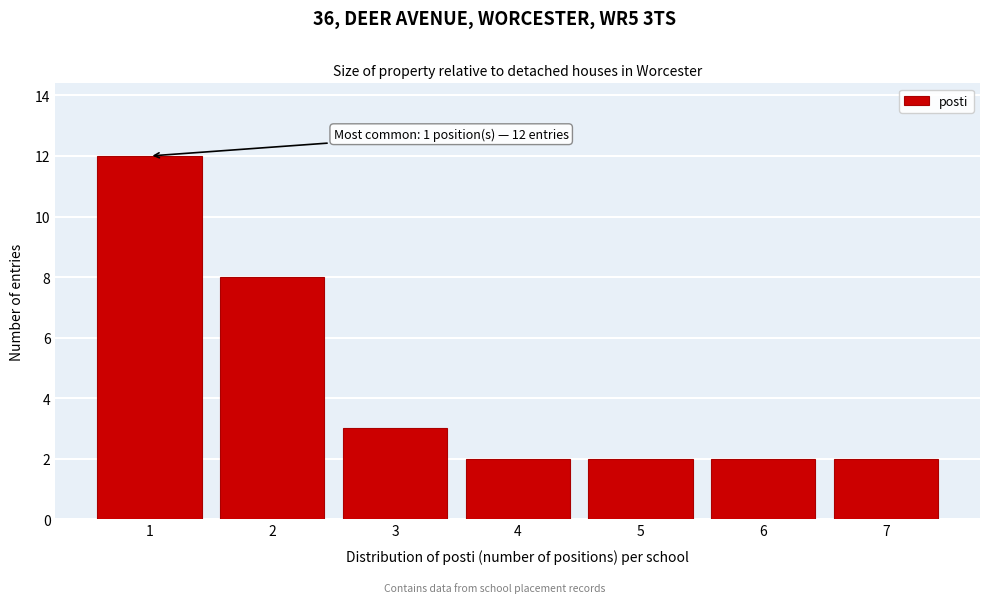

Over which range of the x-axis is the bar tallest?

0.5 to 1.5